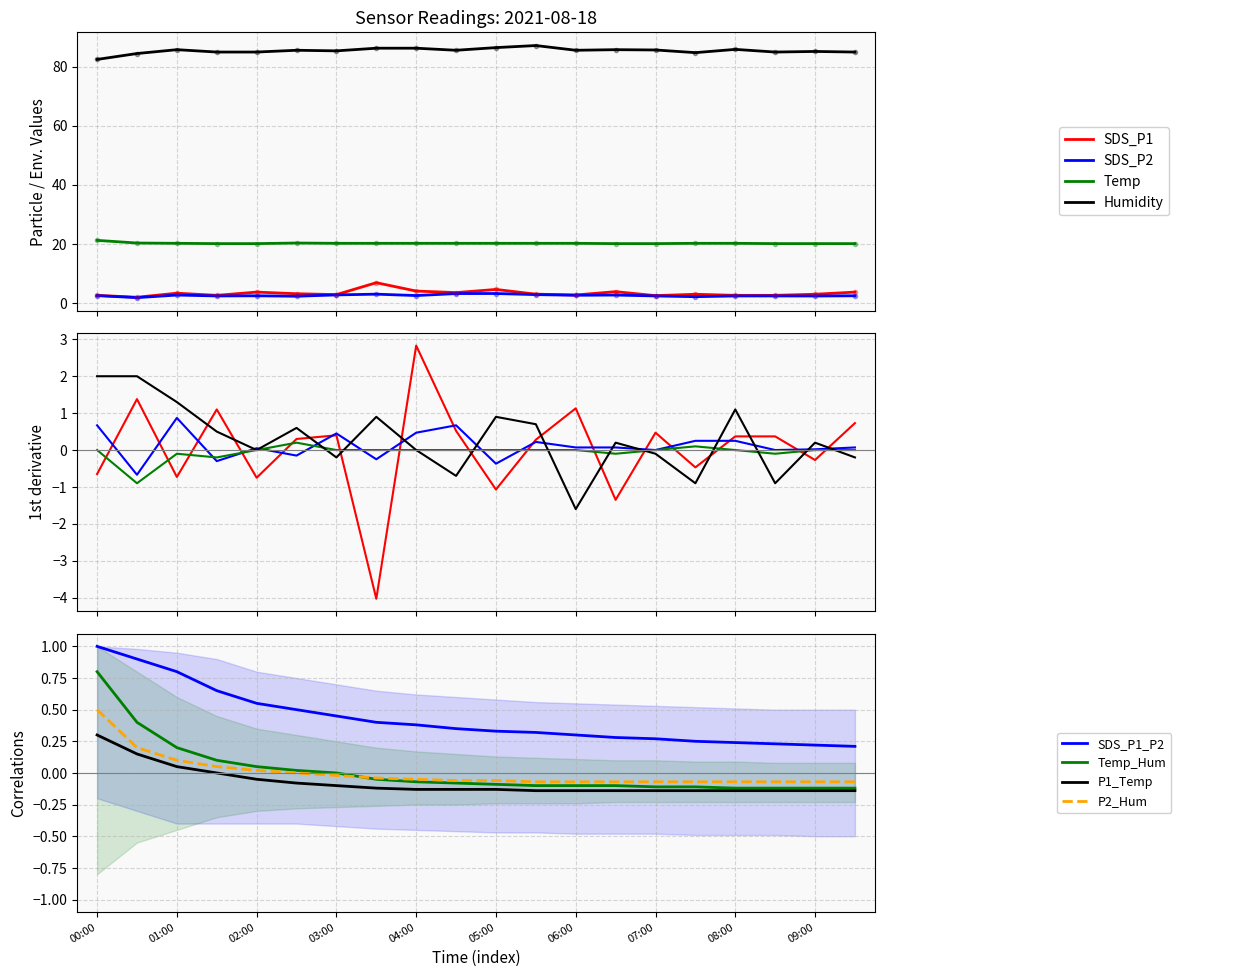

Reading left to right, list all the values displayed in this chart.

SDS_P1: 2.6	1.9	3.3	2.6	3.7	3.1	2.9	6.9	4.0	3.5	4.6	3.0	2.7	3.9	2.5	3.0	2.6	2.6	3.0	3.7
SDS_P2: 2.5	1.8	2.7	2.4	2.5	2.3	2.8	3.0	2.5	3.2	3.2	2.9	2.6	2.7	2.4	2.1	2.4	2.4	2.4	2.5
Temp: 21.2	20.3	20.2	20.1	20.1	20.3	20.2	20.2	20.2	20.2	20.2	20.2	20.2	20.1	20.1	20.2	20.2	20.1	20.1	20.1
Humidity: 82.4	84.4	85.7	84.9	84.9	85.5	85.3	86.2	86.2	85.5	86.4	87.1	85.5	85.7	85.6	84.7	85.8	84.9	85.1	84.9